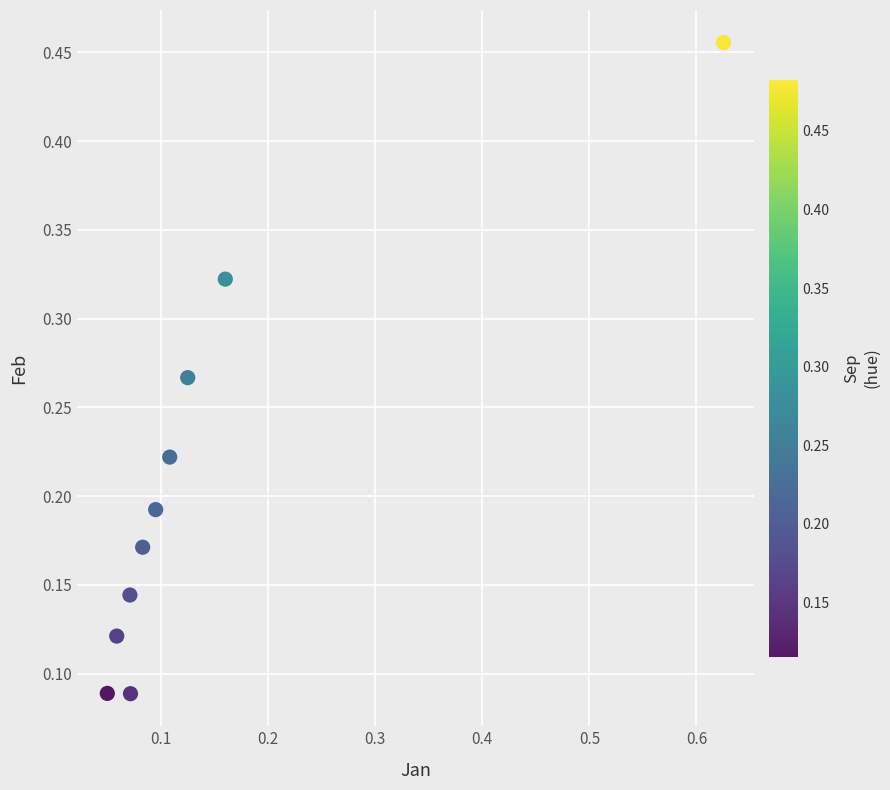

What is the range of Y values (max minus min)?

0.4